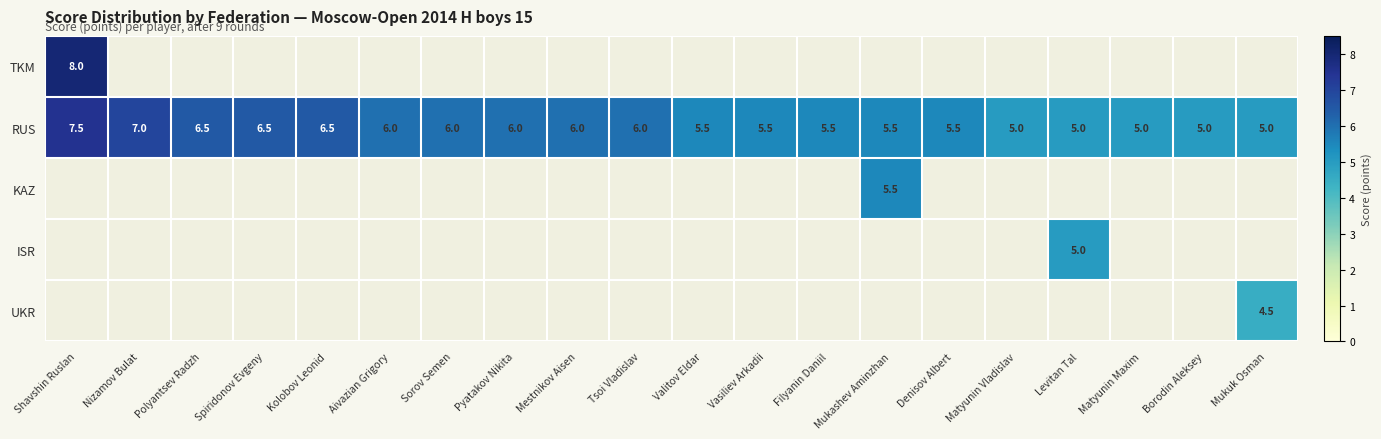

What is the average value of the RUS series?

5.8